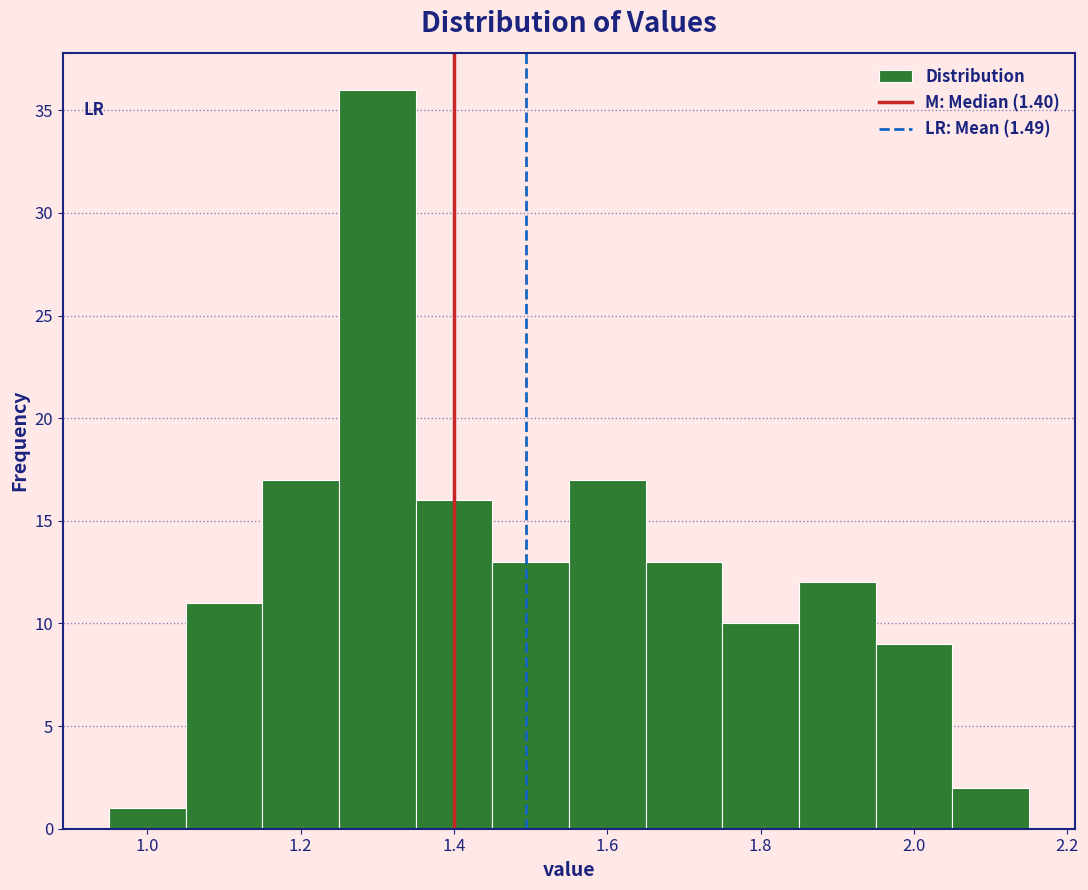

Reading left to right, transcribe this chart: for each bar, give the range it covers on the x-axis and its height. Neither the bar edges nor the heights are printed on the chart, so give them approximately, as read against the axes.

0.95 to 1.05: 1
1.05 to 1.15: 11
1.15 to 1.25: 17
1.25 to 1.35: 36
1.35 to 1.45: 16
1.45 to 1.55: 13
1.55 to 1.65: 17
1.65 to 1.75: 13
1.75 to 1.85: 10
1.85 to 1.95: 12
1.95 to 2.05: 9
2.05 to 2.15: 2